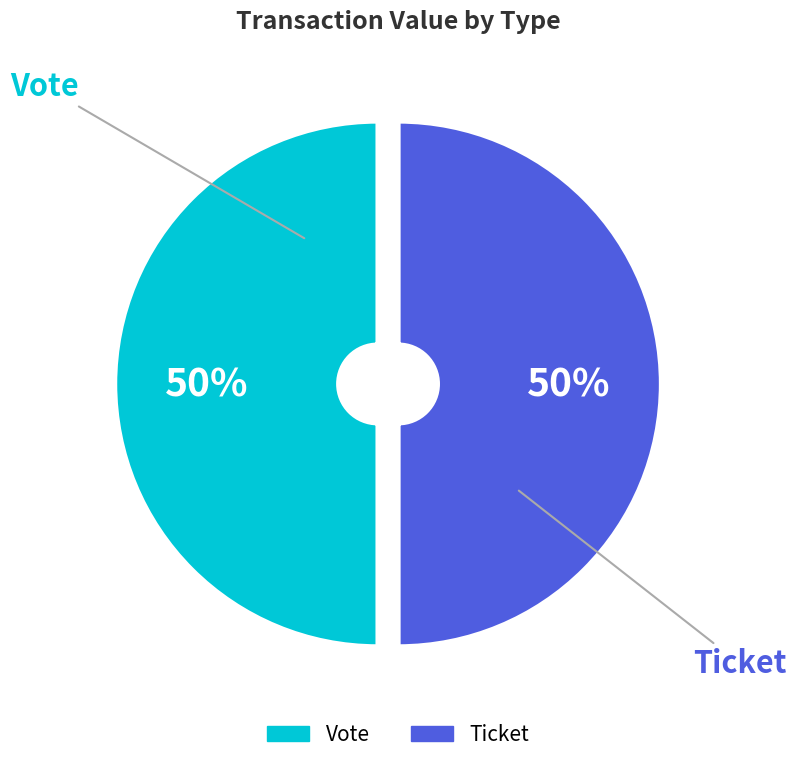

To the nearest percent, what is the difference between the Vote and Ticket slice percentages?

0%